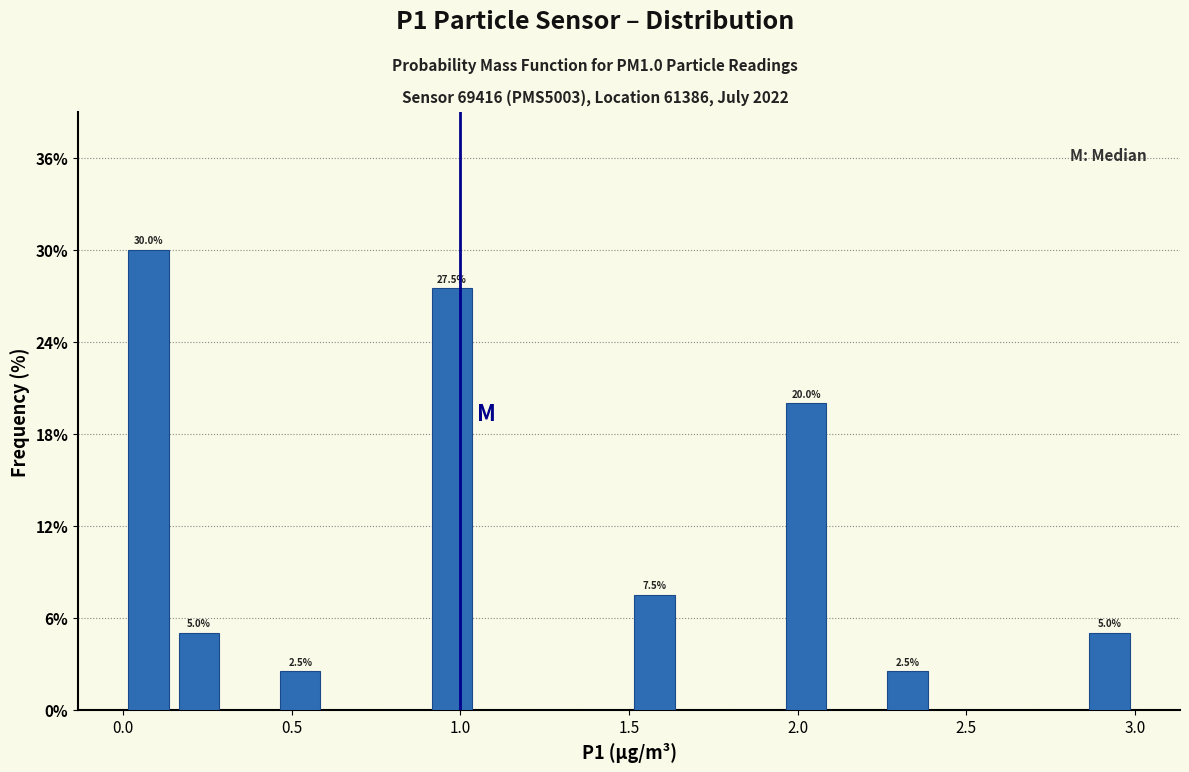

Read against the x-axis, roughly where is the centre of the tallest bar?

0.10